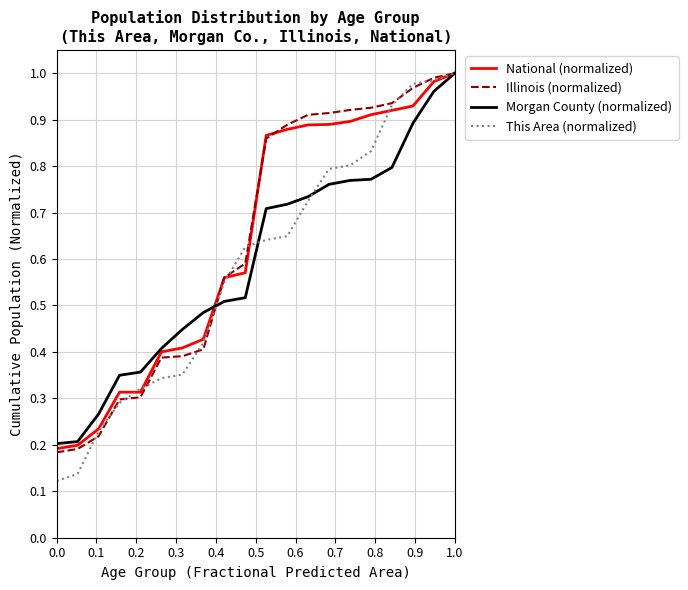

Which series has the largest range (max minus min)?

This Area (normalized)